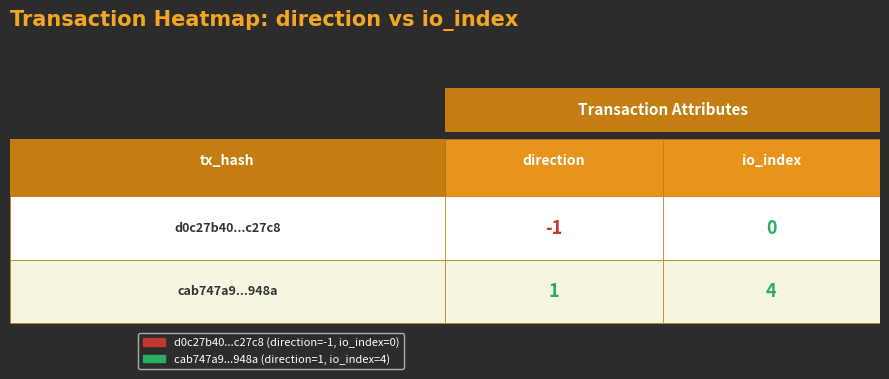

Count the cab747a9afe4dbe29c182d2460b3c43f633948a values in the range 1 to 4.

2